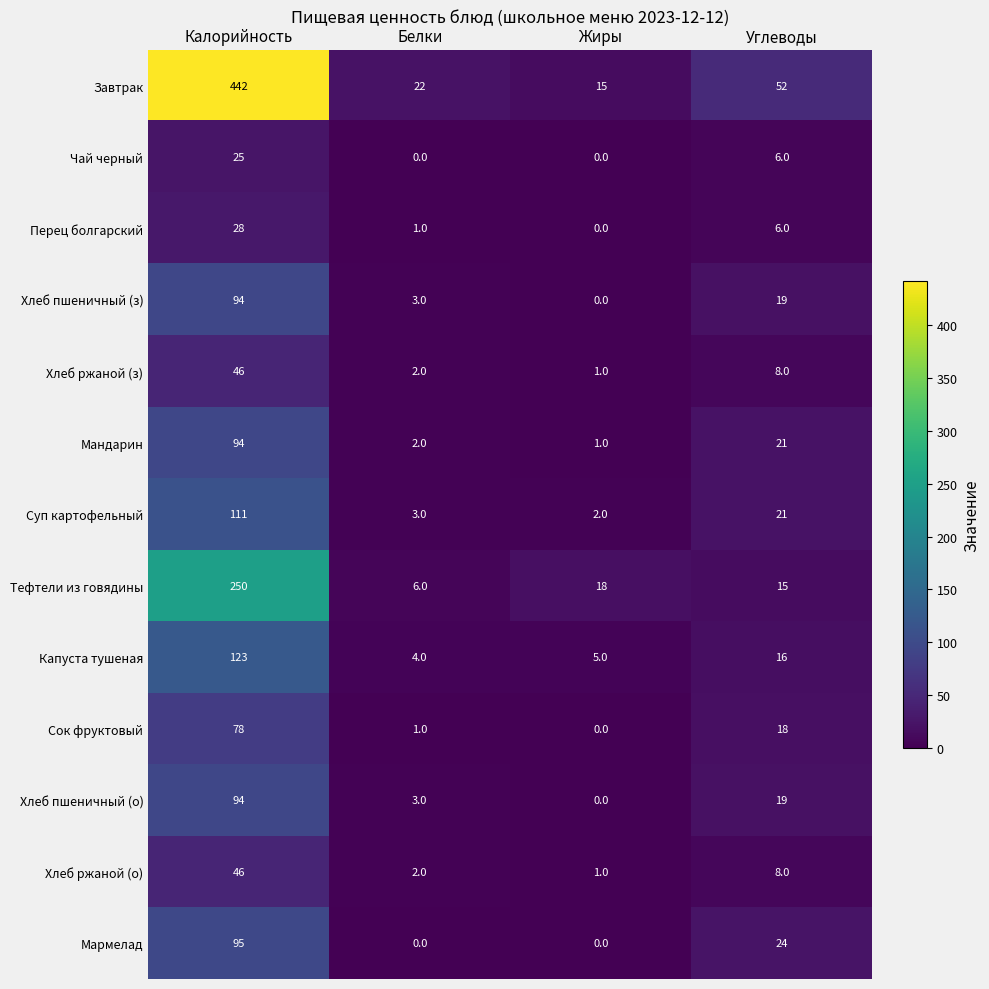

At which label is Хлеб ржаной (о) closest to 23?

Углеводы